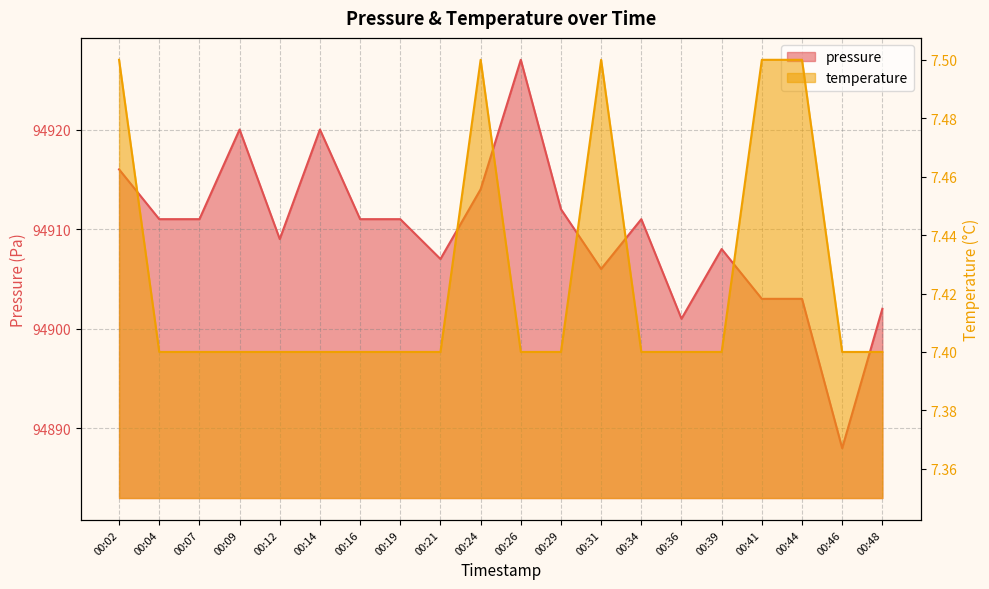

Is the value of pressure at 00:09 greater than the value of temperature at 00:39?

Yes